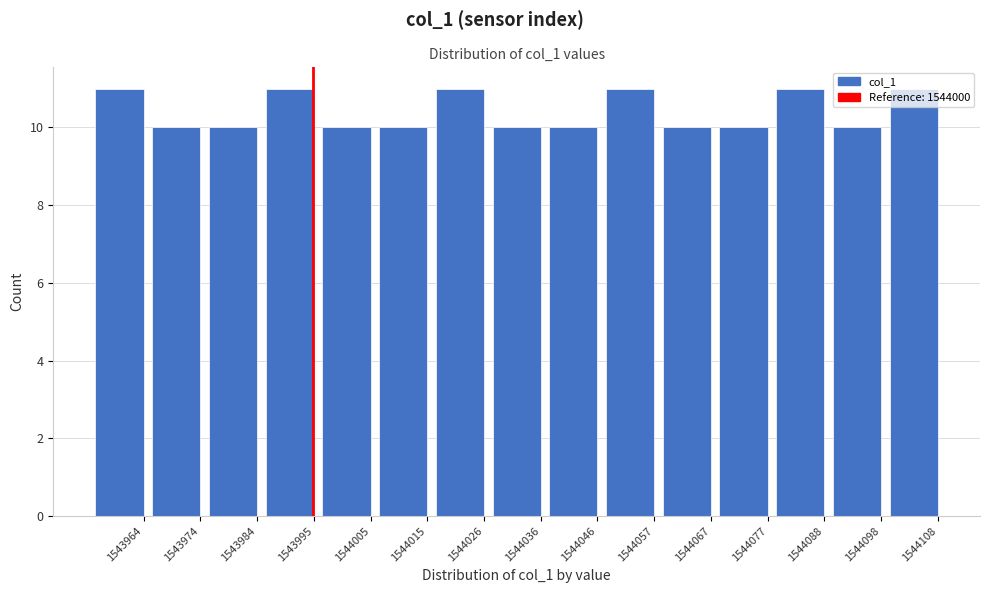

What is the greatest value displayed?

11